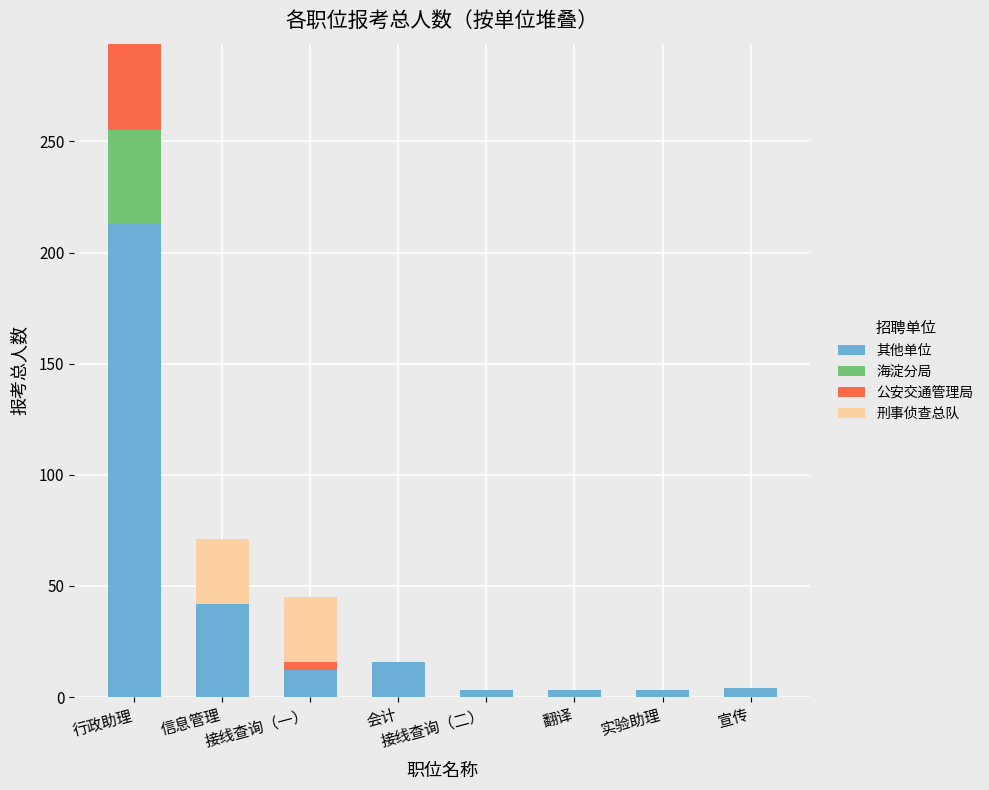

Are the bars horizontal?

No